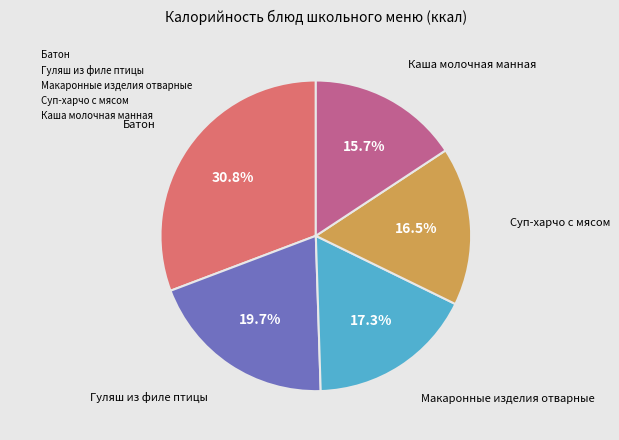

Is the sum of Суп-харчо с мясом and Макаронные изделия отварные greater than half?

No